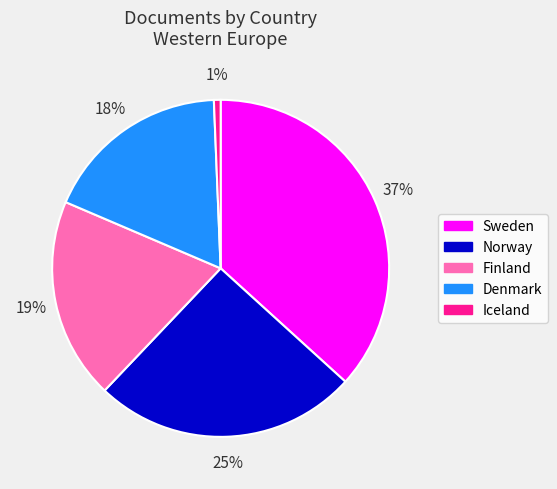

Which has a higher value, Norway or Denmark?

Norway